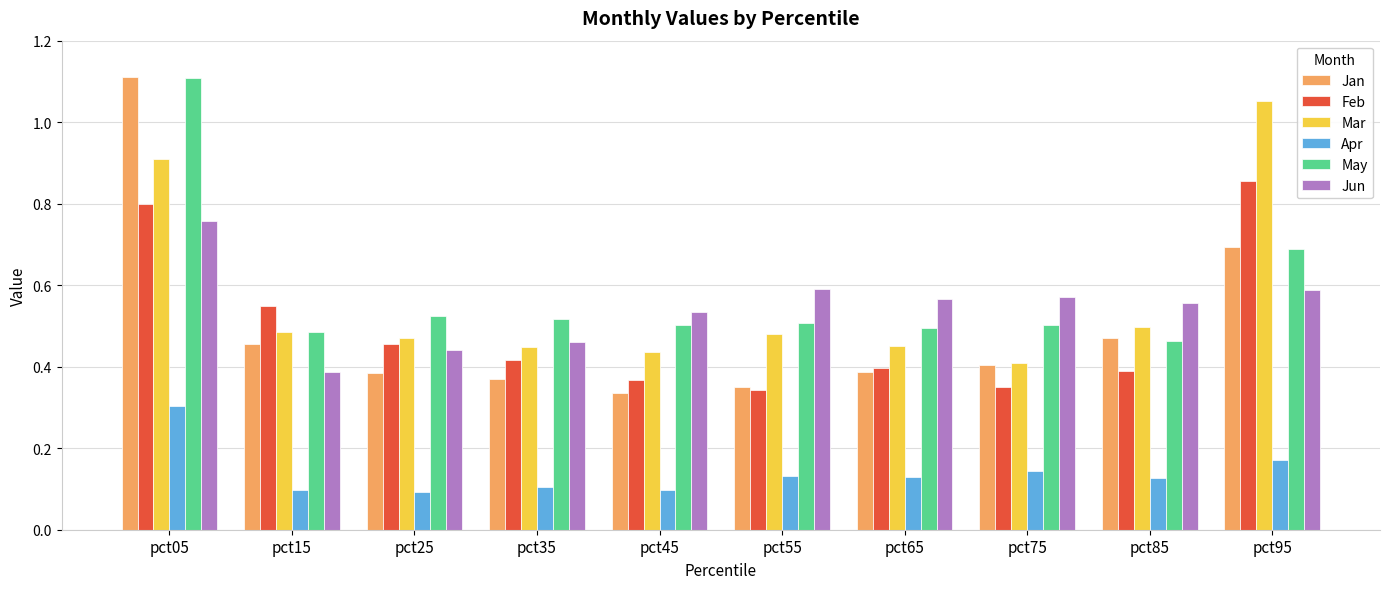

Where is Jun nearest to the value 0?

pct15